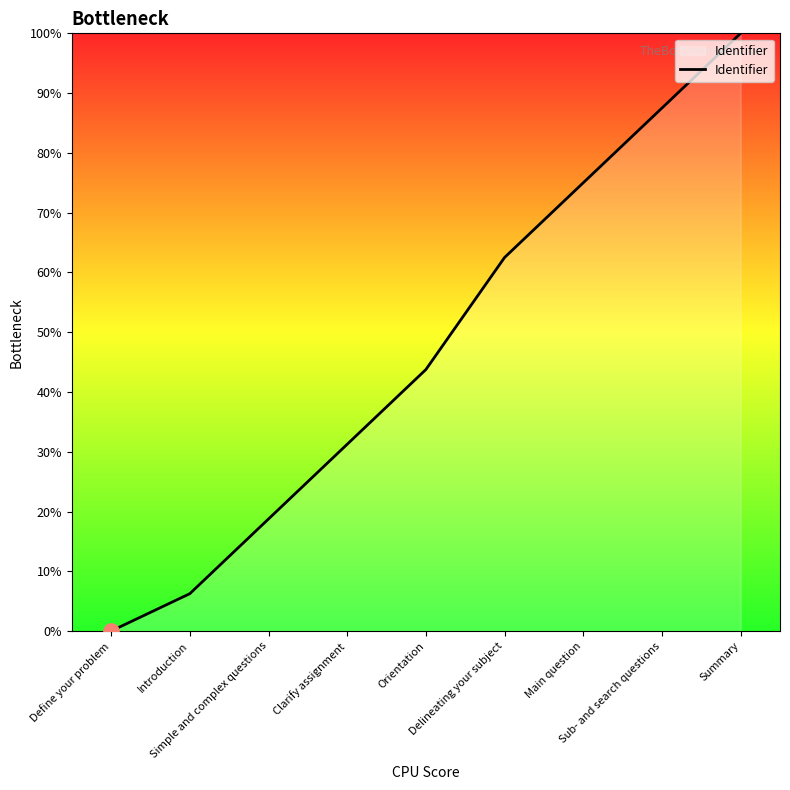

What is the difference between the maximum and minimum values?

100.0